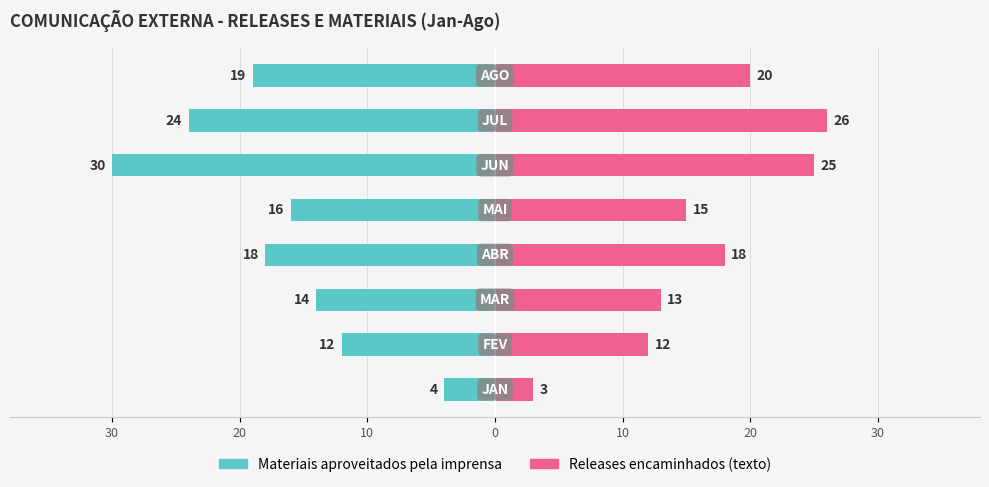

What is the sum of all Materiais aproveitados pela imprensa values?

137